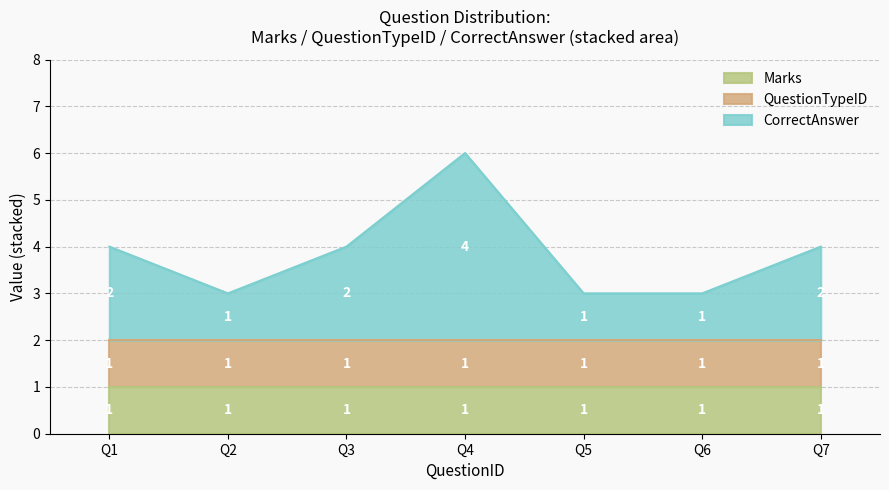

In CorrectAnswer_numeric, how many points are higher than both neighbors (excluding endpoints)?

1